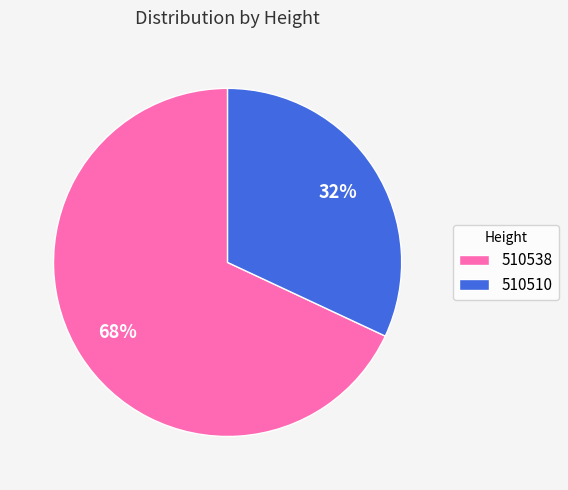

To the nearest percent, what is the difference between the largest and smallest slice percentages?

36%